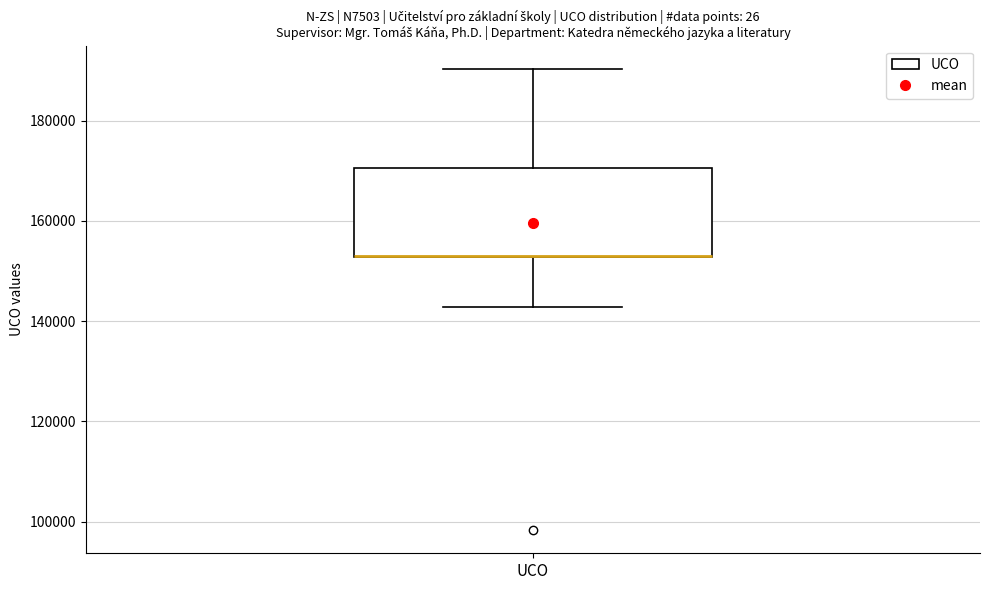

Where is the upper edge of the box for UCO on the y-axis? The values are not printed on the chart, so give them approximately, as read against the axis.

170000